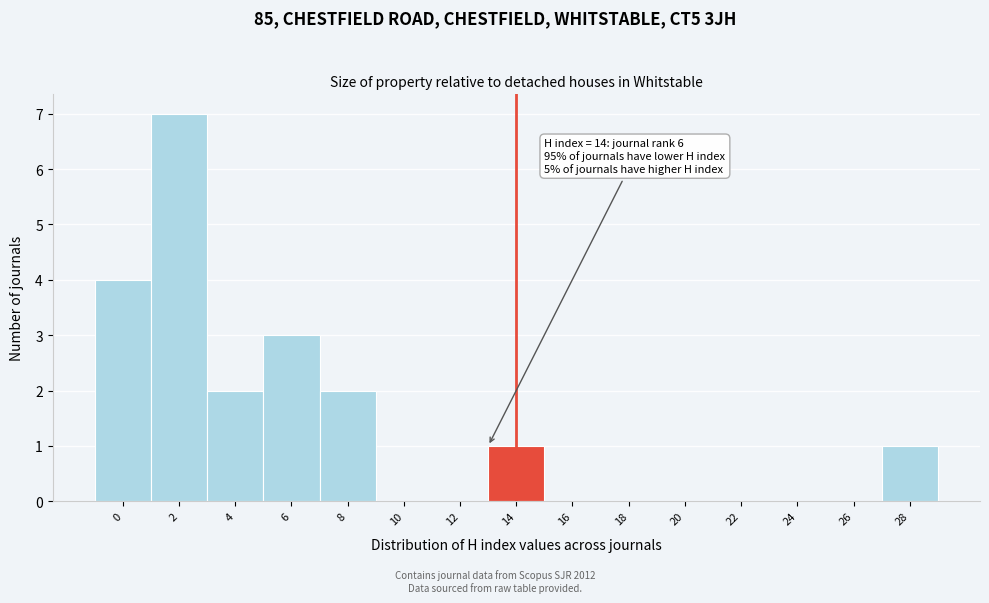

Reading left to right, transcribe all the data shown in this chart.

0=4	2=7	4=2	6=3	8=2	10=0	12=0	14=1	16=0	18=0	20=0	22=0	24=0	26=0	28=1